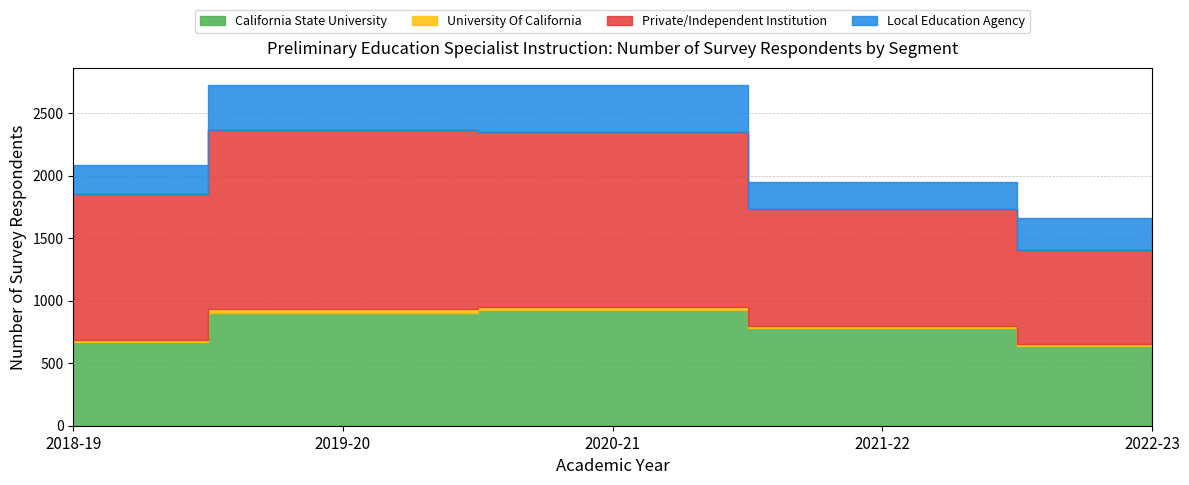

What is the difference between the maximum and second lowest values in the Local Education Agency series?

138